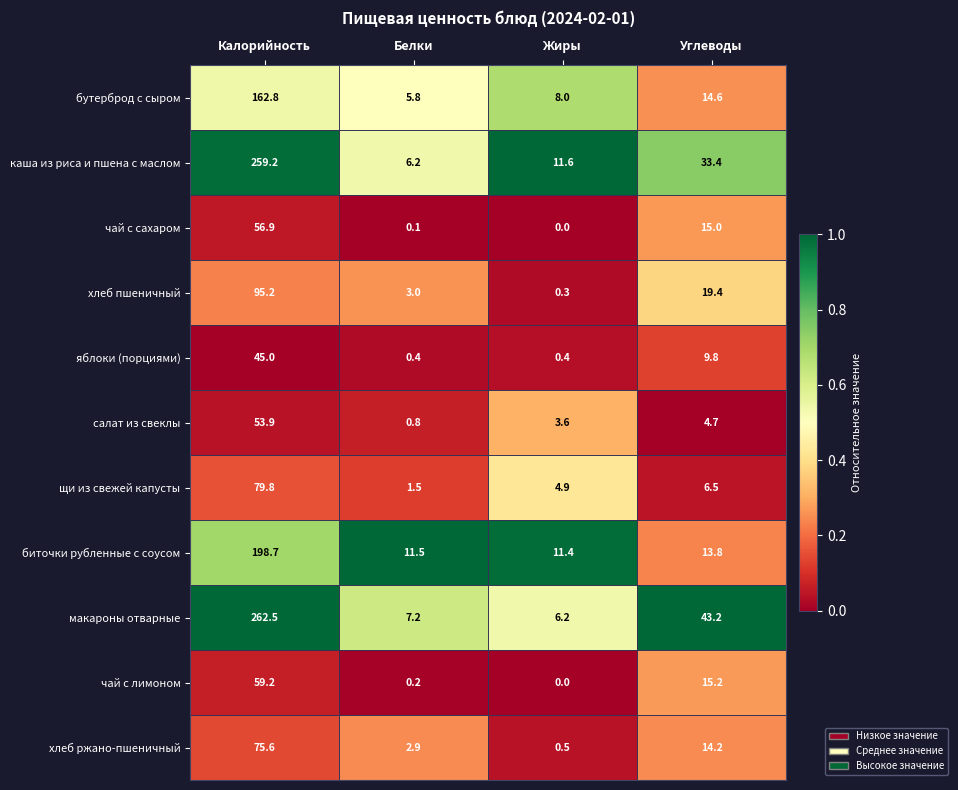

Rank the series at Белки from highest to lowest value.

биточки рубленные с соусом, макароны отварные, каша из риса и пшена с маслом, бутерброд с сыром, хлеб пшеничный, хлеб ржано-пшеничный, щи из свежей капусты, салат из свеклы, яблоки (порциями), чай с лимоном, чай с сахаром